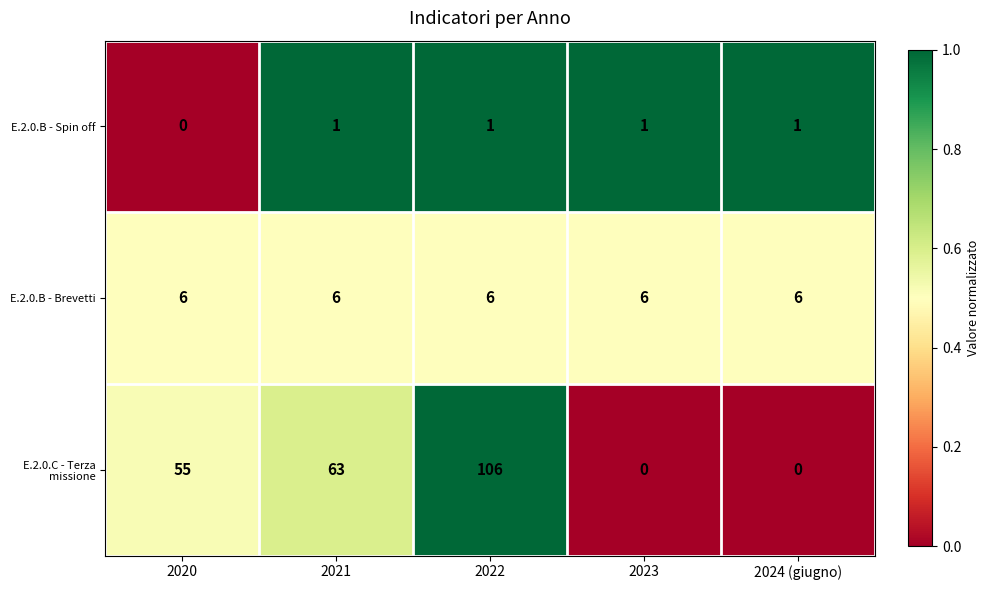

What value does the E.2.0.B - Brevetti series have at 2024 (giugno)?

6